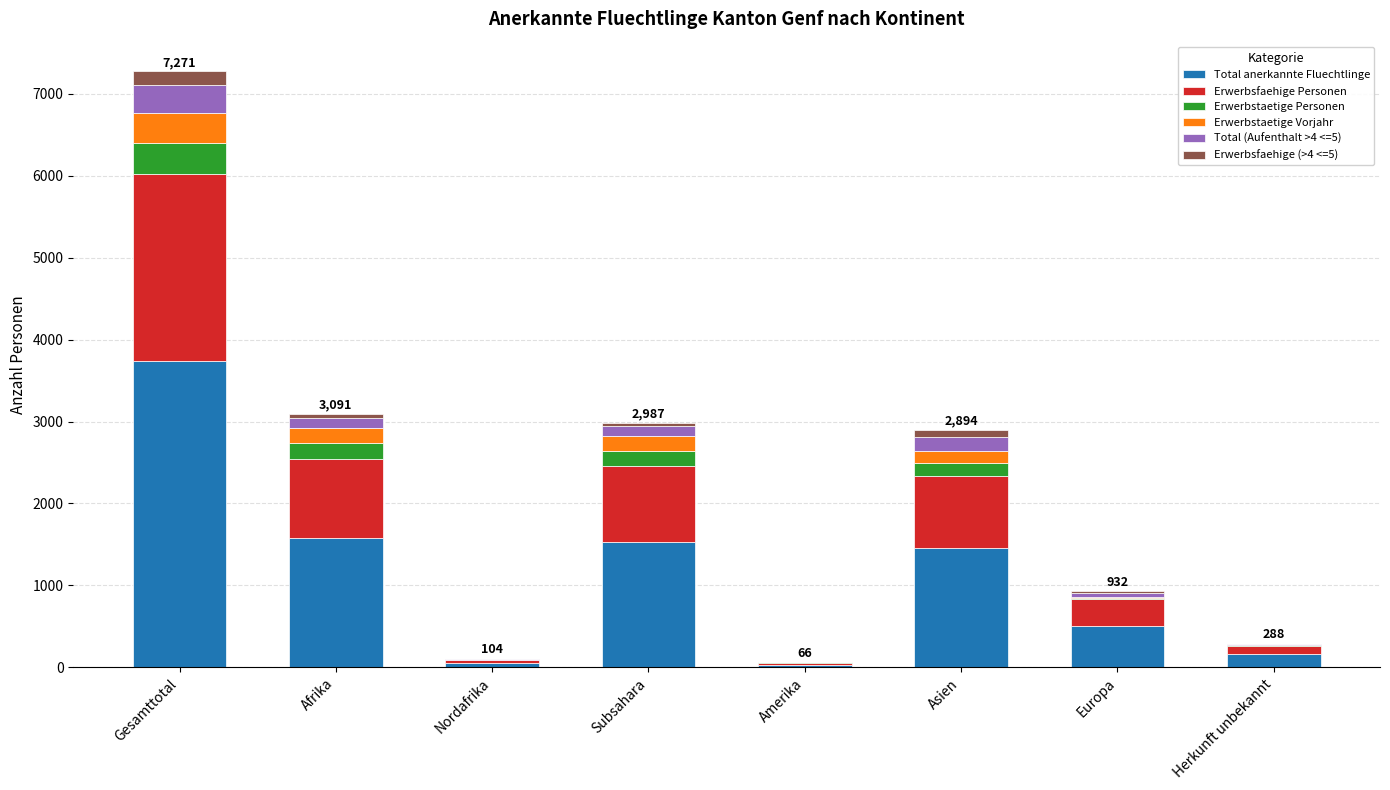

Is it true that Total anerkannte Fluechtlinge equals 3740 at Gesamttotal?

True